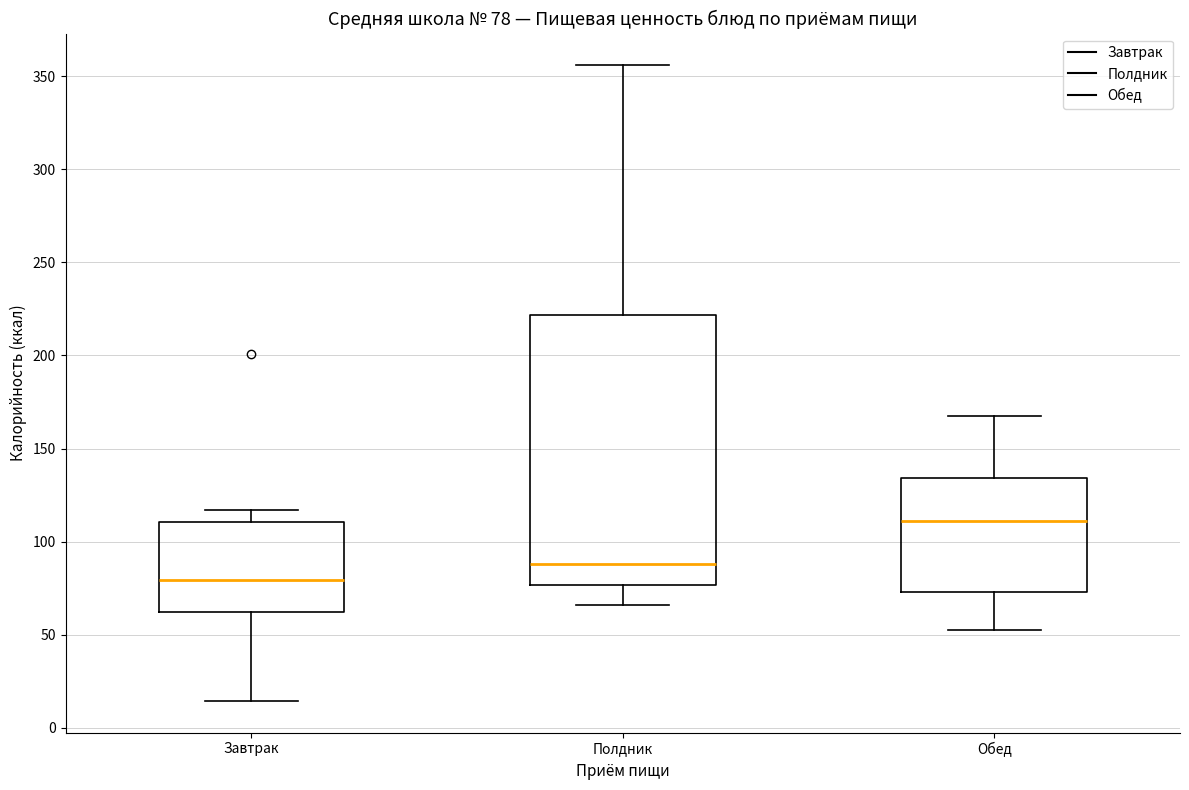

Comparing the boxes themselves (not the whiskers), which one is the tallest?

Полдник